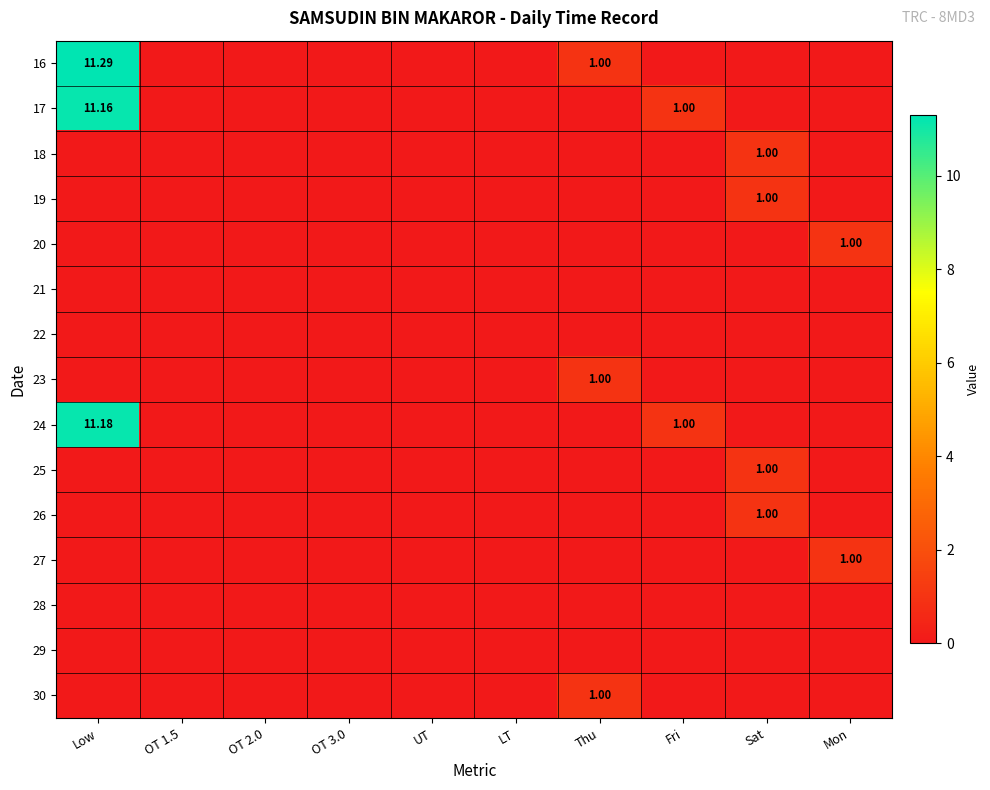

How many series are shown in this chart?

15